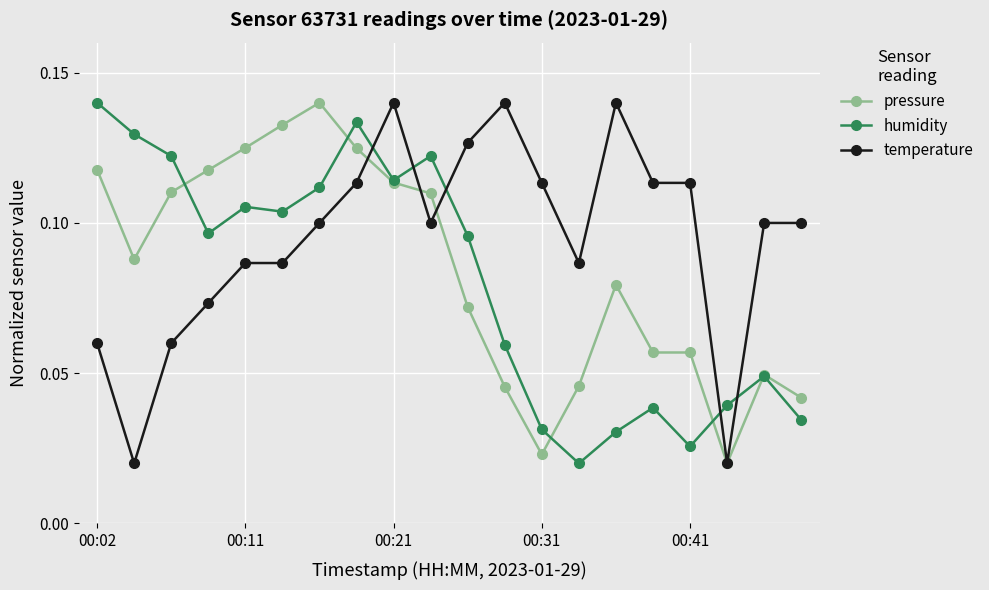

True or false: pressure has more than 0 points higher than both neighbors.

True